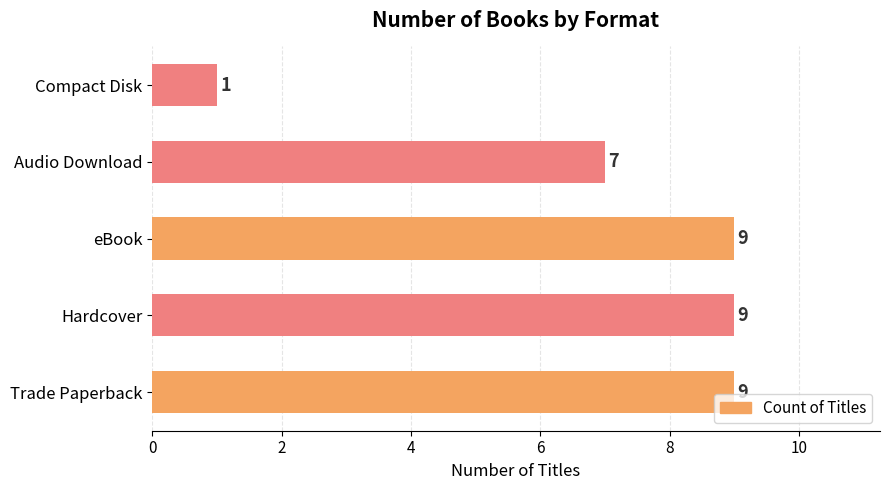

What is the difference between the values at eBook and Compact Disk?

8